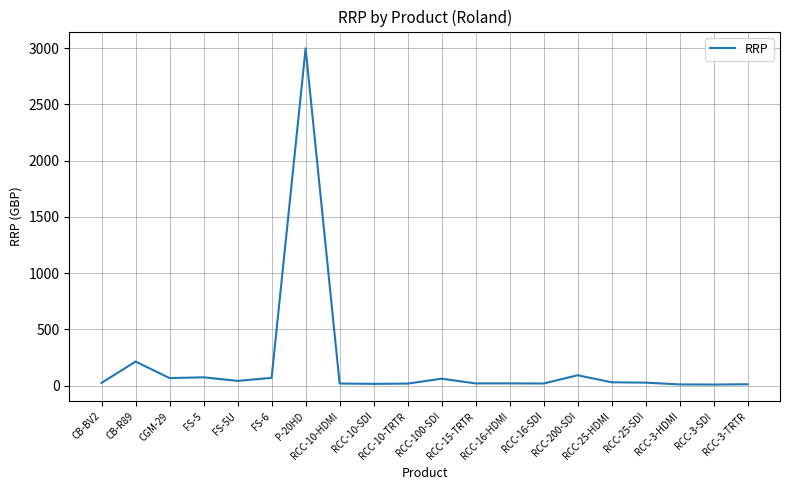

Reading right to left, what are all the values shown in this chart?

RCC-3-TRTR=12.5	RCC-3-SDI=10.0	RCC-3-HDMI=10.8	RCC-25-SDI=26.7	RCC-25-HDMI=30.0	RCC-200-SDI=92.5	RCC-16-SDI=19.2	RCC-16-HDMI=20.0	RCC-15-TRTR=20.0	RCC-100-SDI=61.7	RCC-10-TRTR=18.3	RCC-10-SDI=15.8	RCC-10-HDMI=19.2	P-20HD=2999.0	FS-6=69.2	FS-5U=42.5	FS-5=74.2	CGM-29=67.2	CB-R89=214.2	CB-BV2=25.0